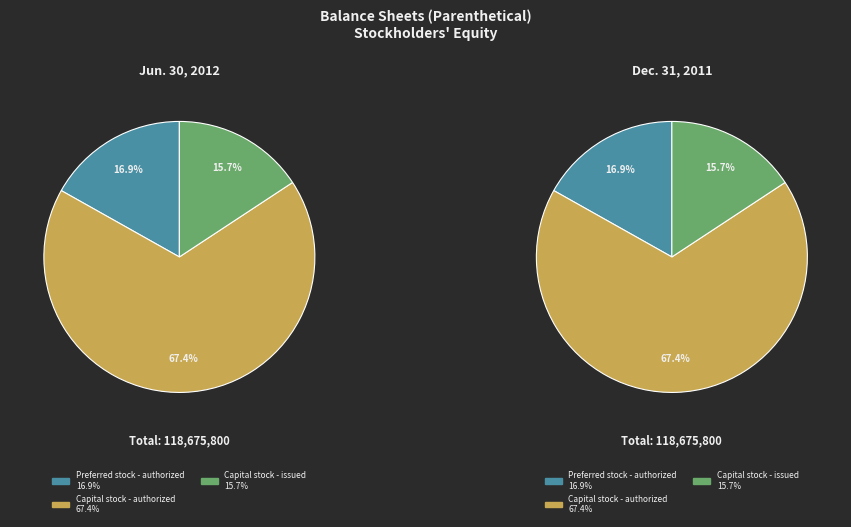

To the nearest percent, what percentage of the pie is Capital stock - issued?

16%